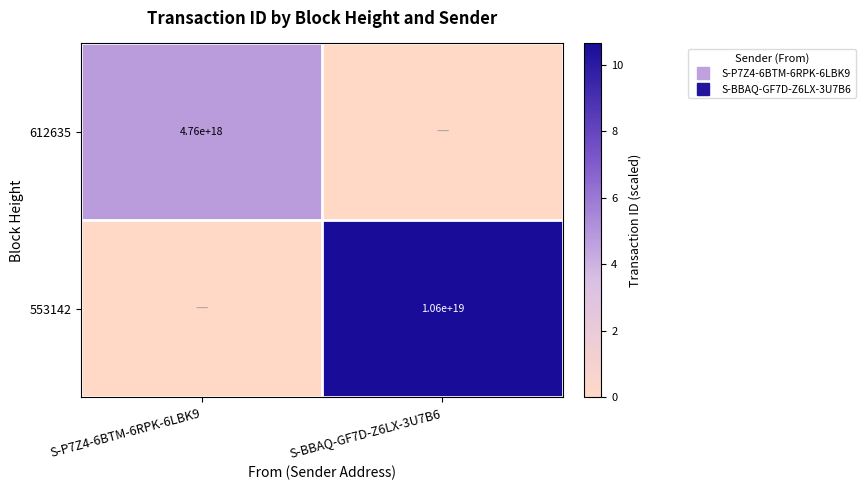

What is the total value across all series at S-P7Z4-6BTM-6RPK-6LBK9?

4.8